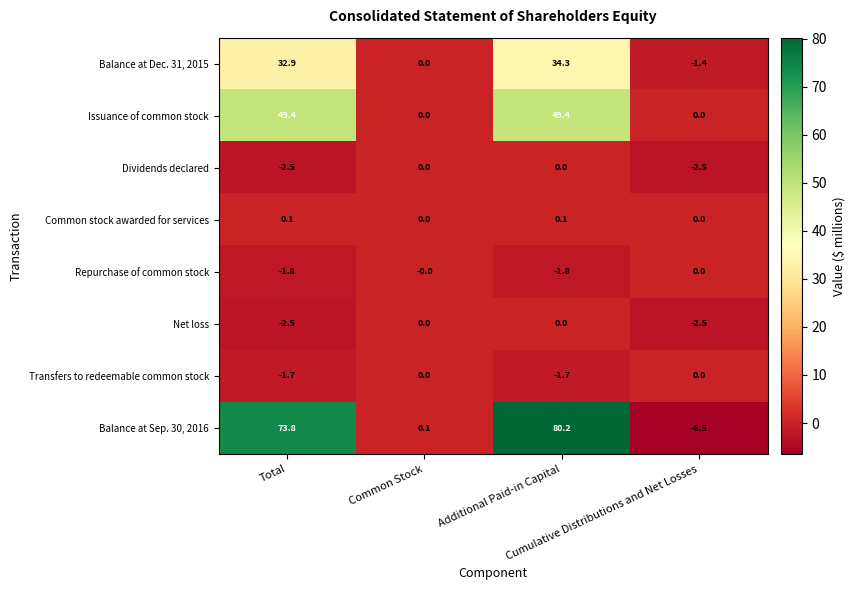

Which series has the widest spread of values?

Balance at Sep. 30, 2016